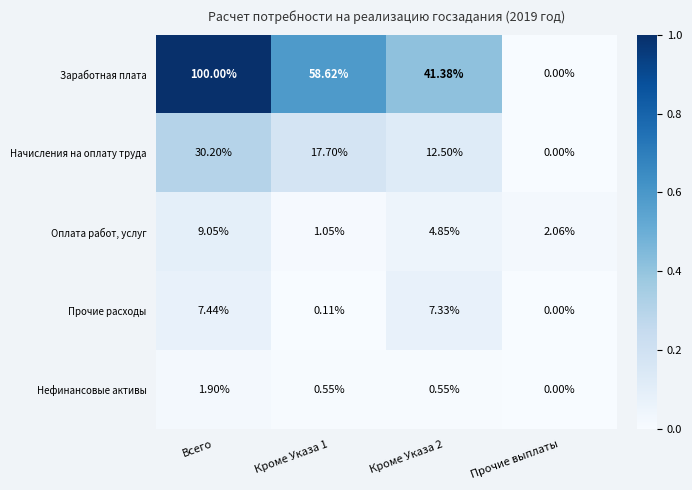

Which category has the highest value across all series?

Всего